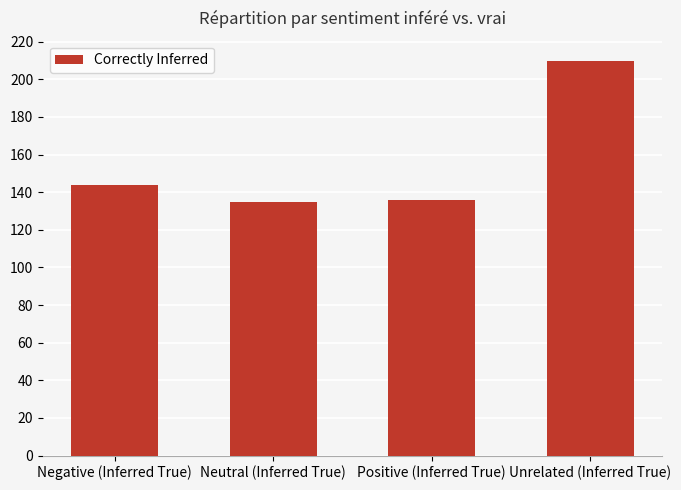

What is the minimum value shown in the chart?

135